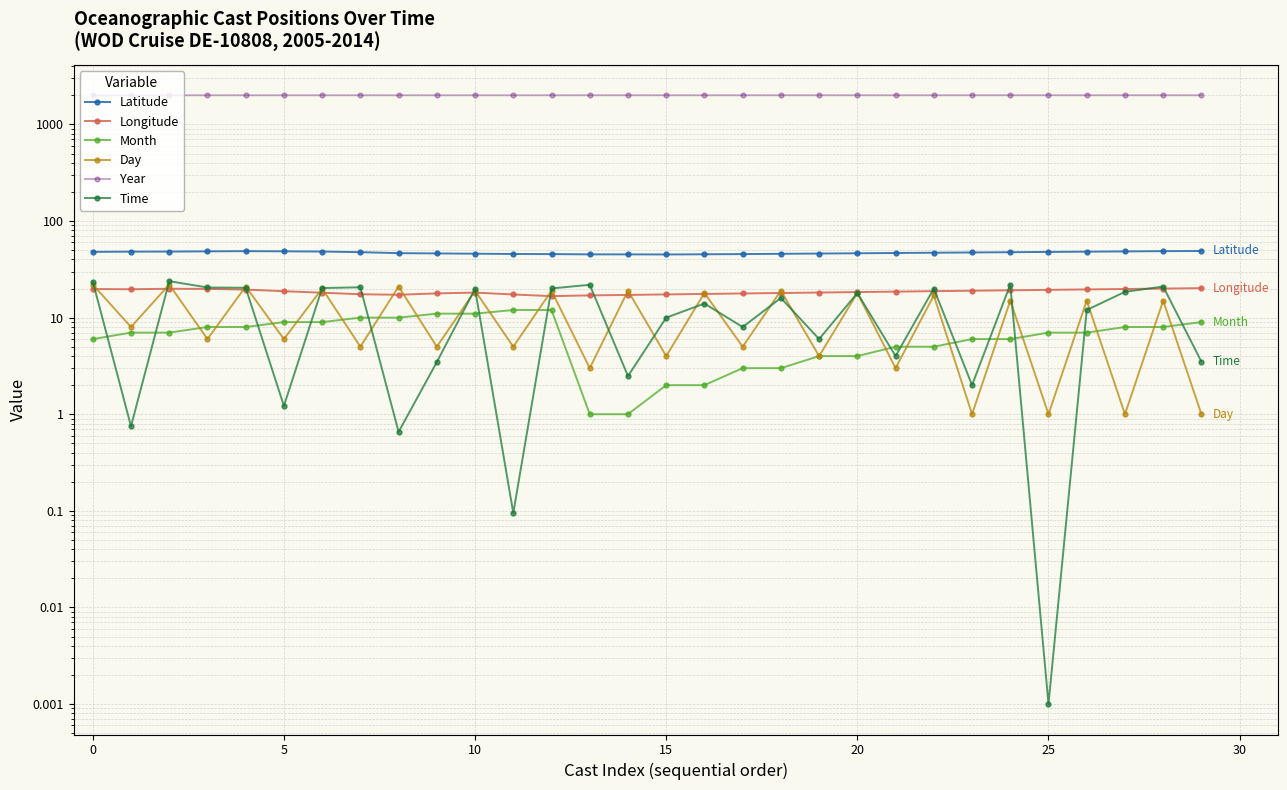

What are all the series names shown in the legend?

Latitude, Longitude, Month, Day, Year, Time